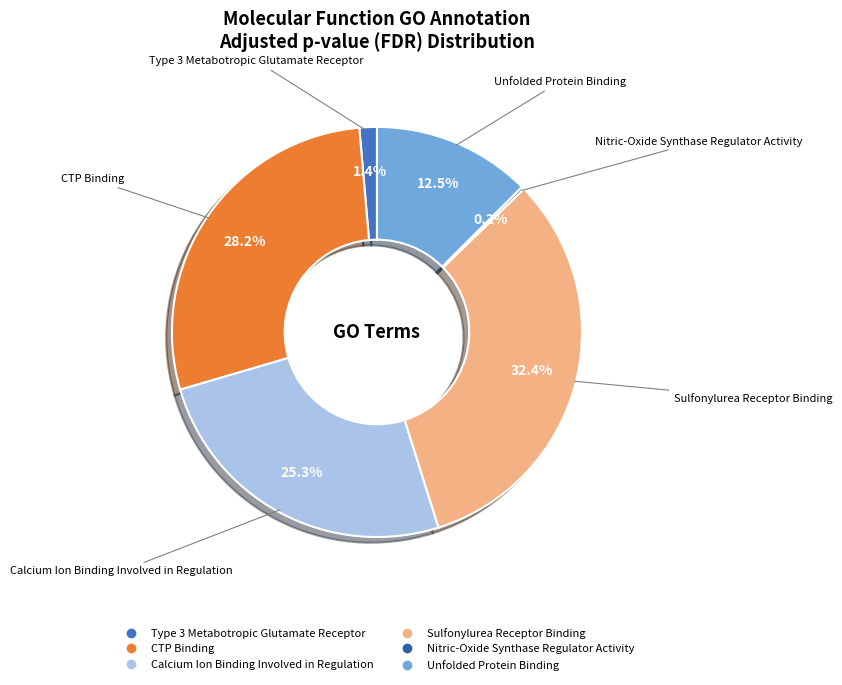

How much of the chart is everything except CTP Binding?

71.8%